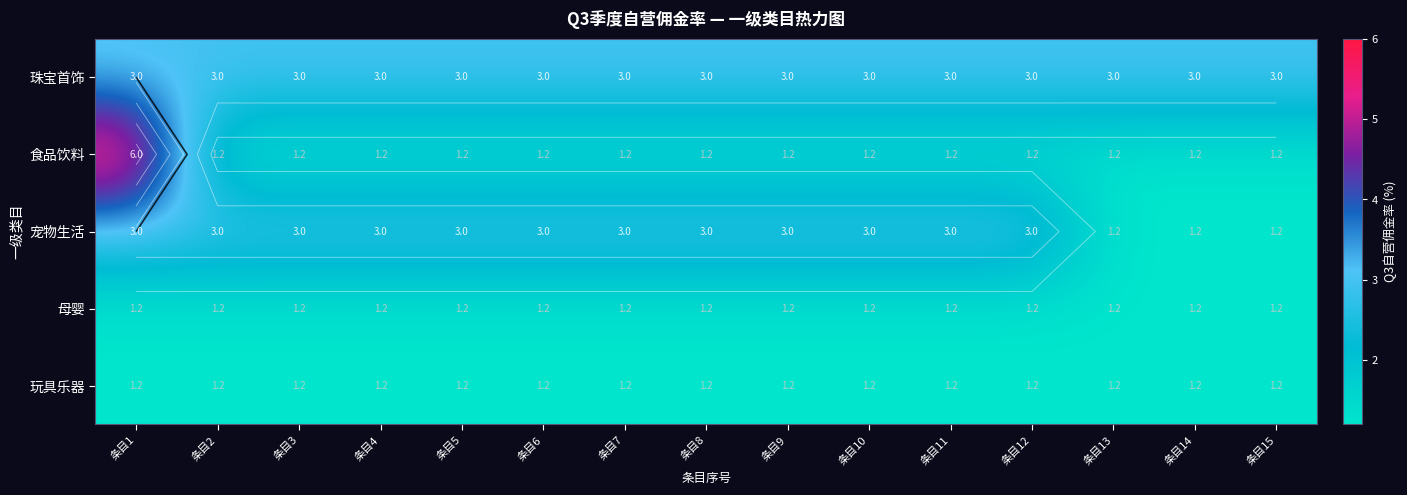

What is the maximum value for 母婴?

1.2